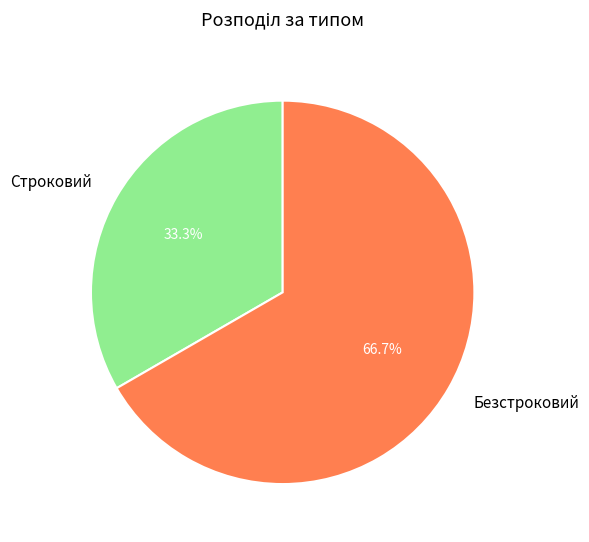

Rank the categories by value from lowest to highest.

Строковий, Безстроковий